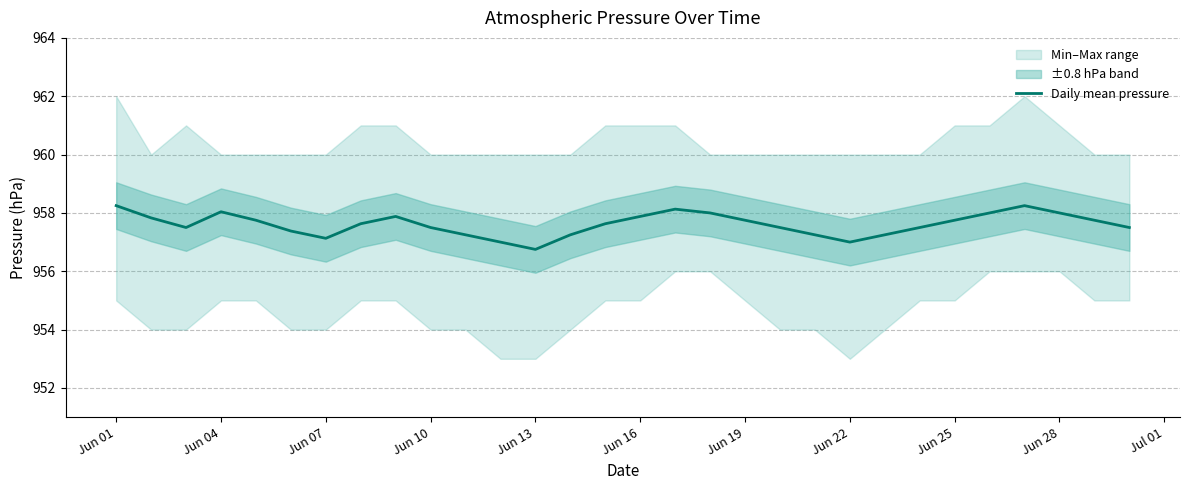

The Daily mean pressure series shows 956.8 at Jun 13. True or false?

True